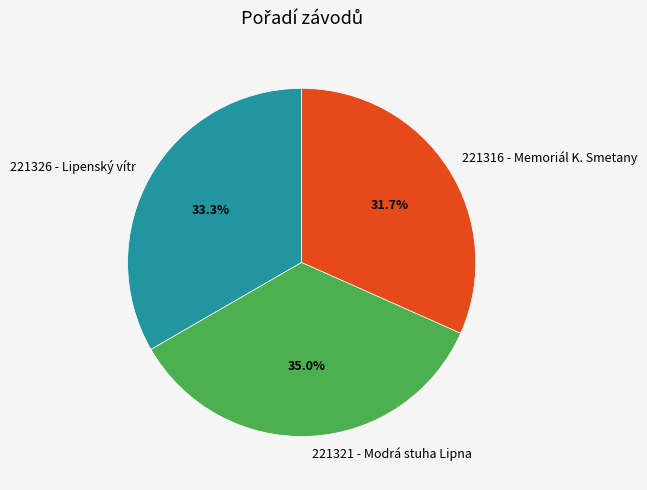

Is there a majority slice in this chart?

No